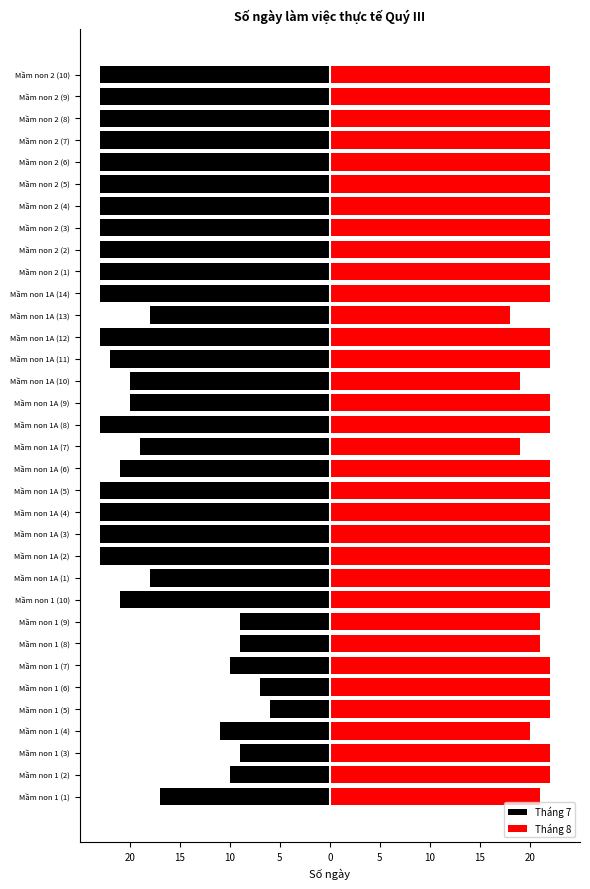

How many bars are there in each group?

2